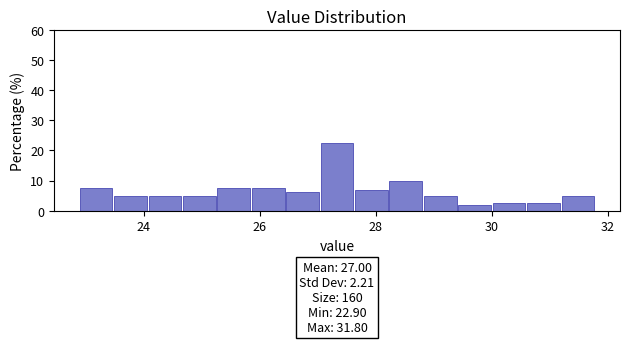

Read against the x-axis, roughly where is the centre of the tallest bar?

27.4